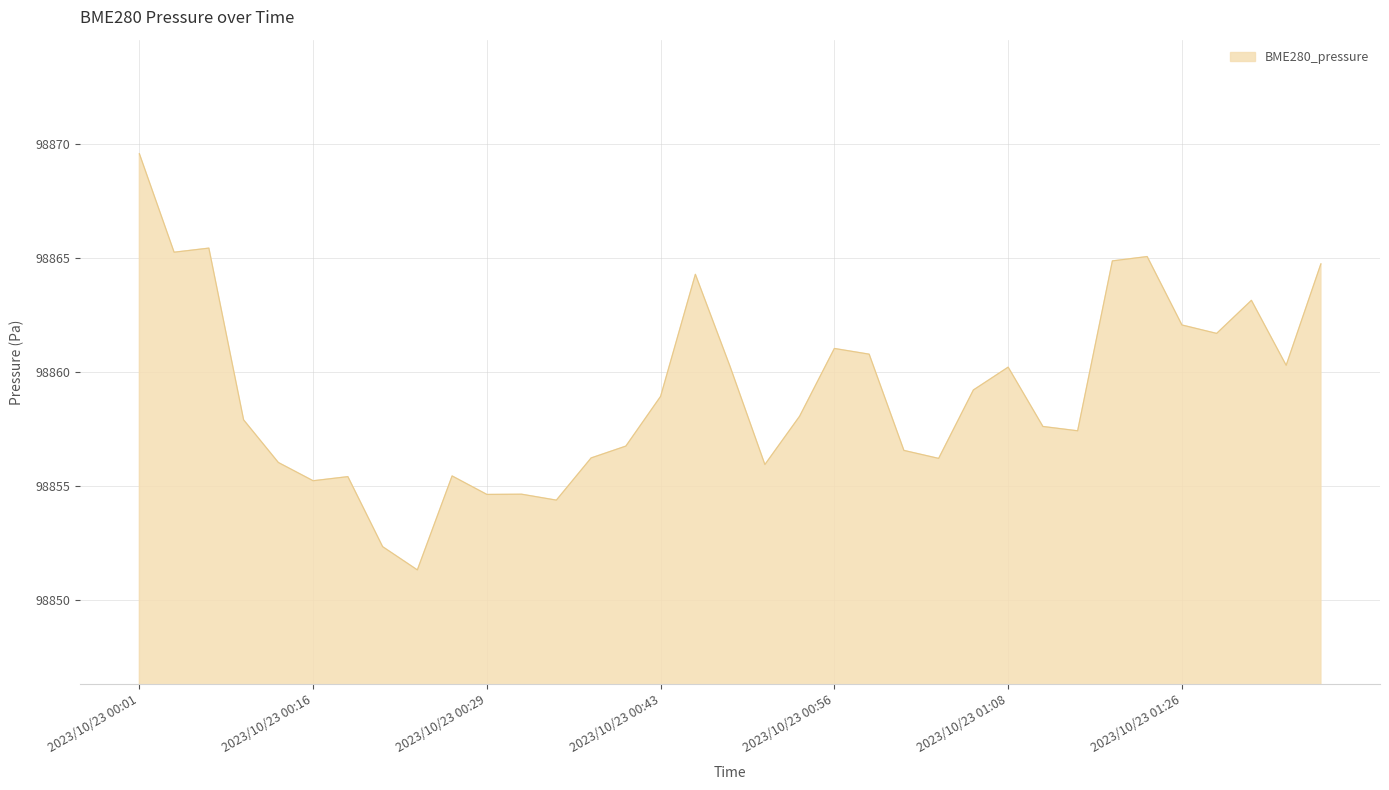

What is the difference between the maximum and second lowest values?

17.2